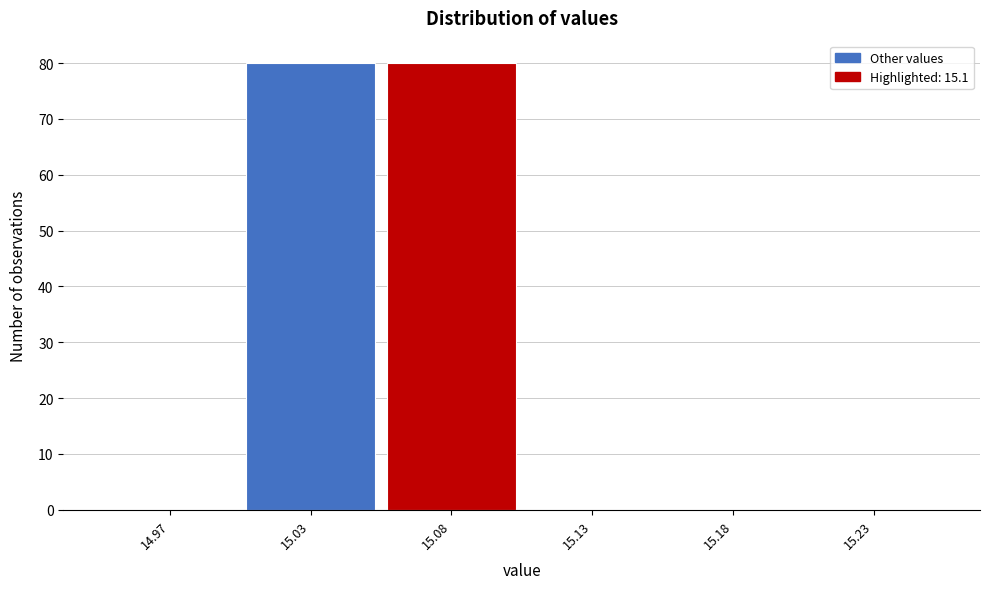

Reading right to left, transcribe all the data shown in this chart.

15.23=0	15.18=0	15.13=0	15.08=80	15.03=80	14.97=0